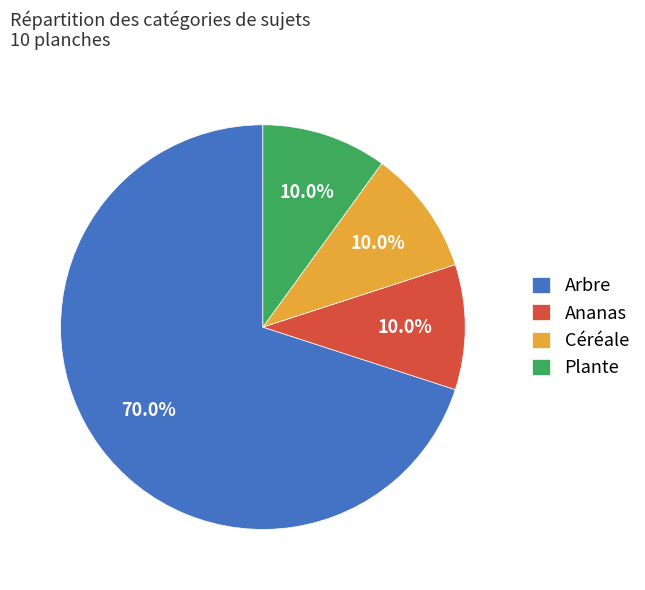

Is there any slice that represents more than half of the pie?

Yes